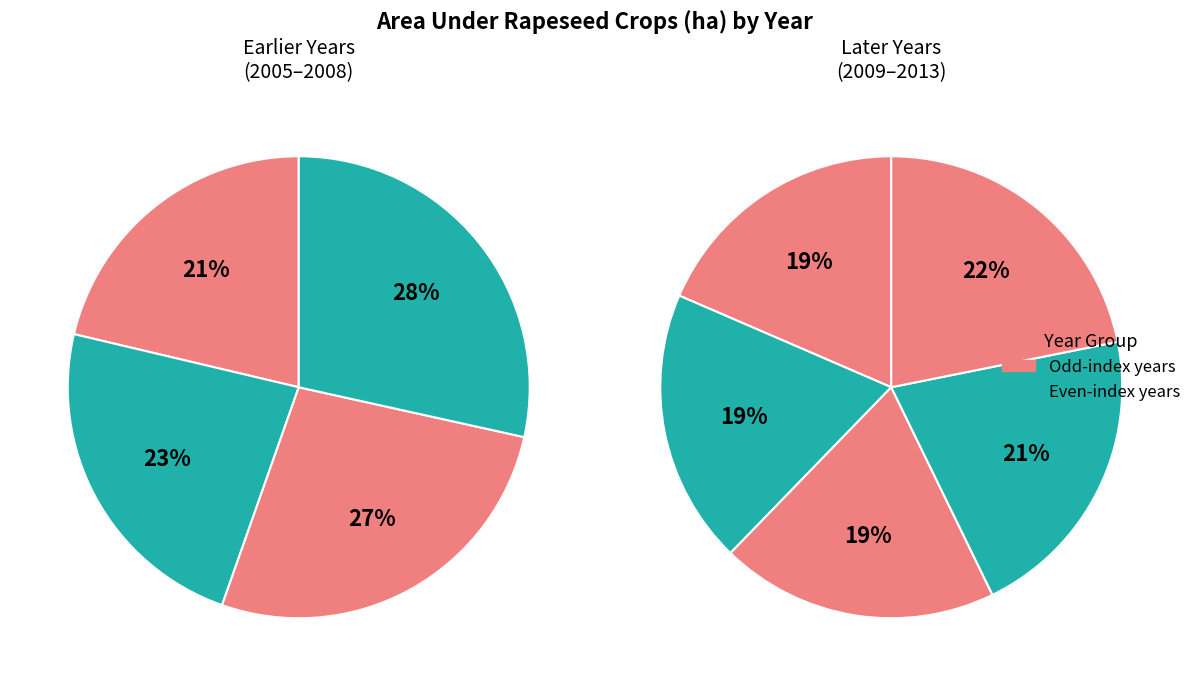

Does 2010 account for over 50% of the chart?

No